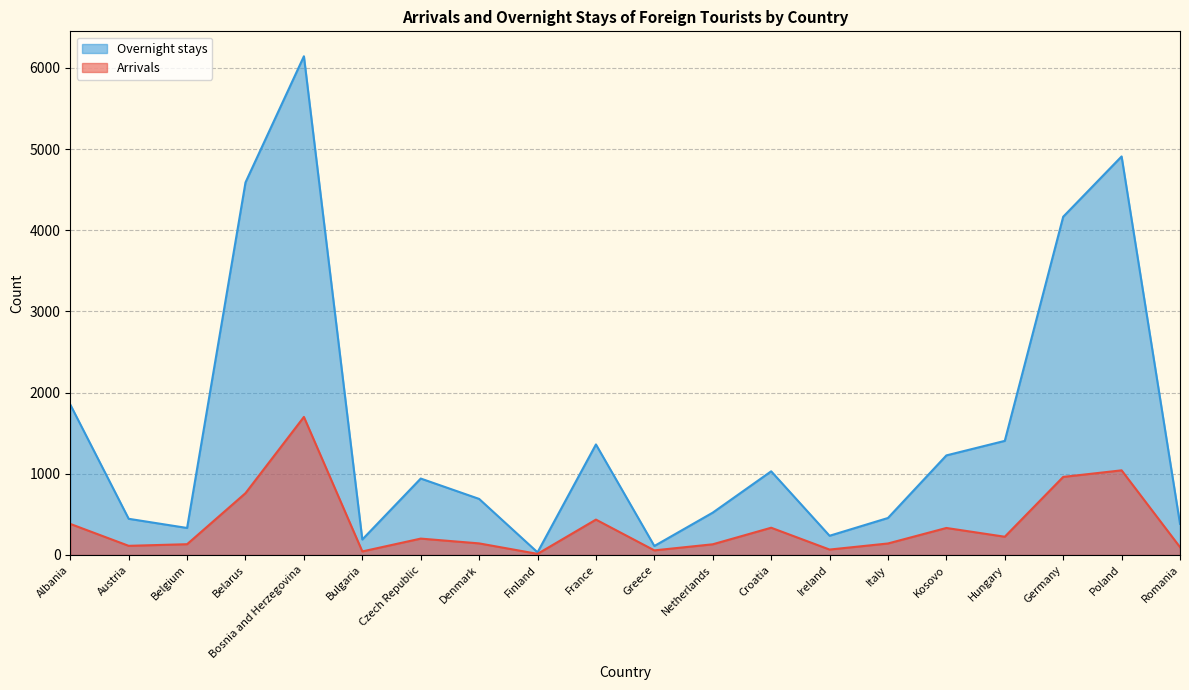

What is the label of the 13th point from the left?

Croatia